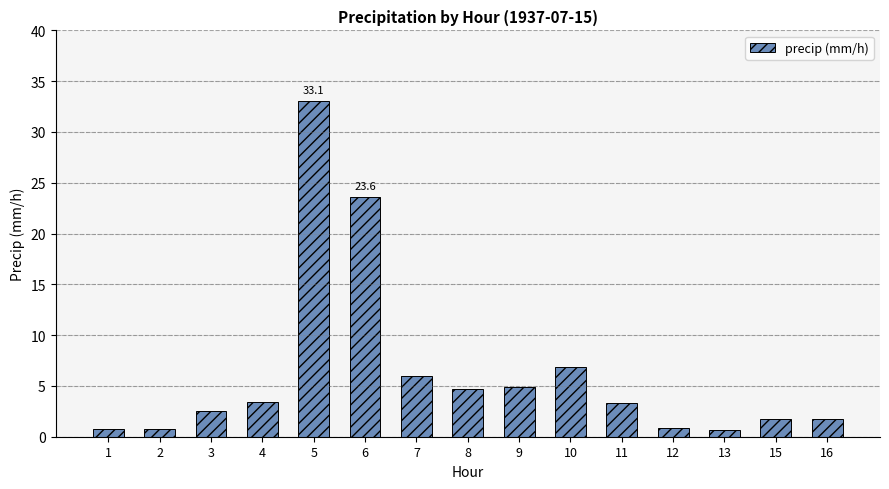

What is the average value?

6.3